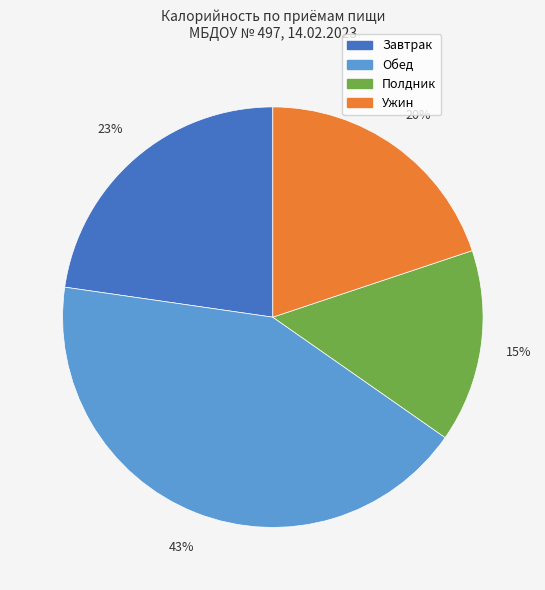

To the nearest percent, what is the average slice percentage?

25%